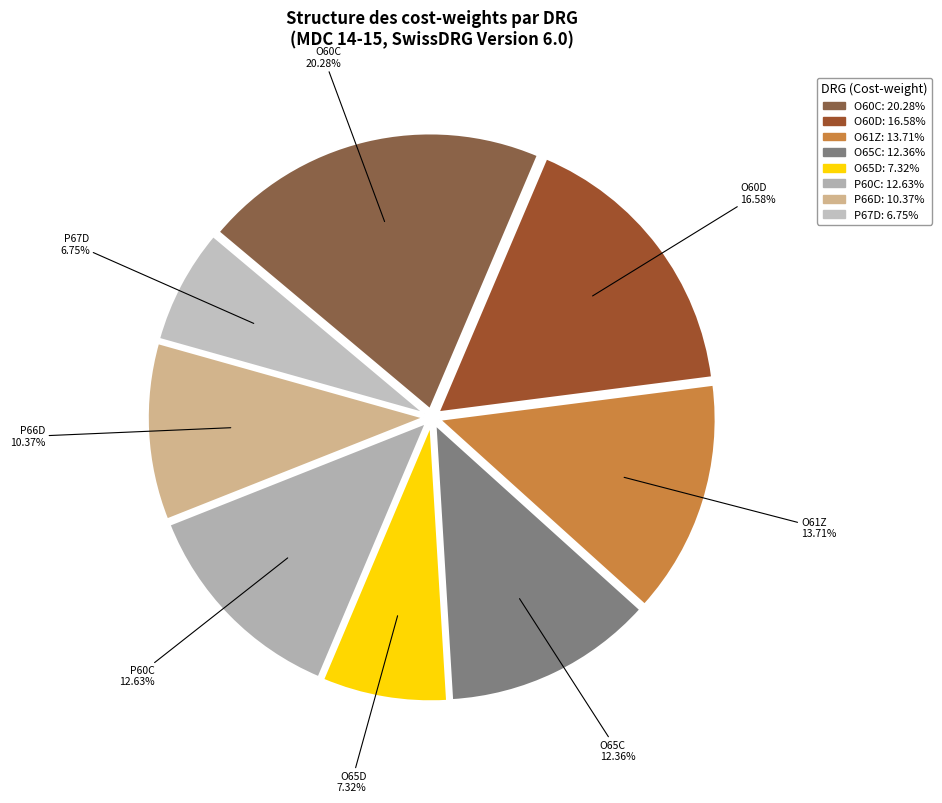

Which category has the smallest portion of the pie?

P67D